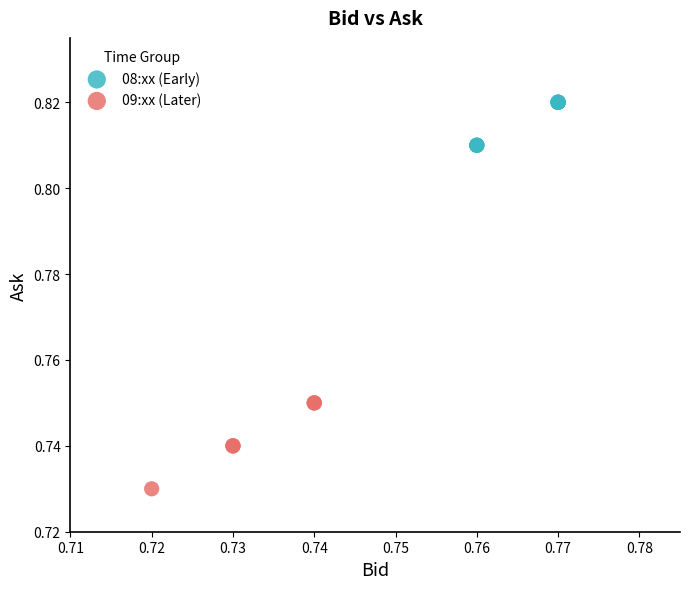

Which series has the widest spread of Y values?

09:xx (Later)